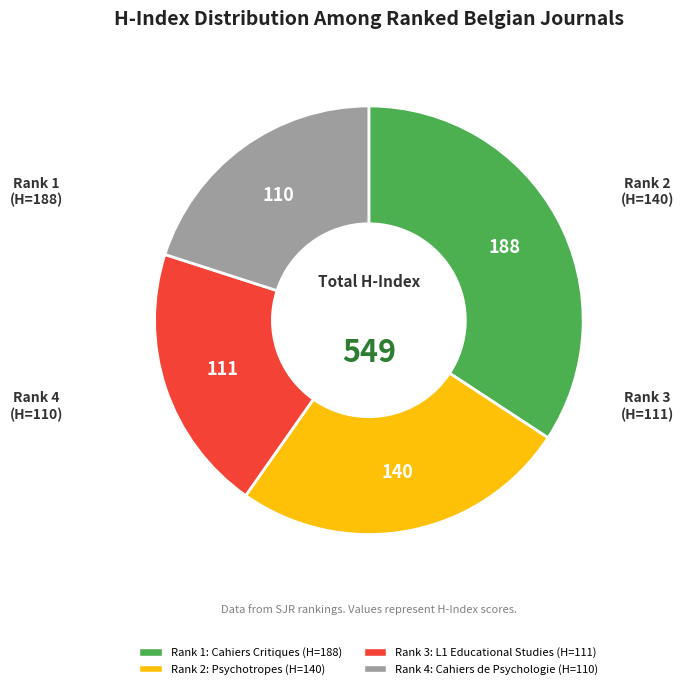

Is there any slice that represents more than half of the pie?

No